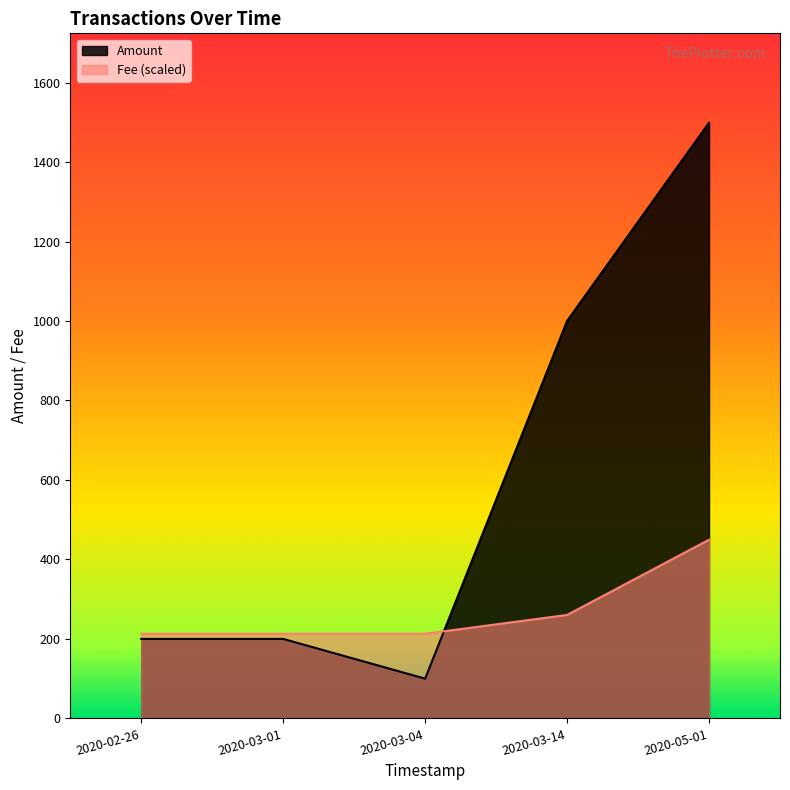

At which category is the sum across all series the highest?

2020-05-01